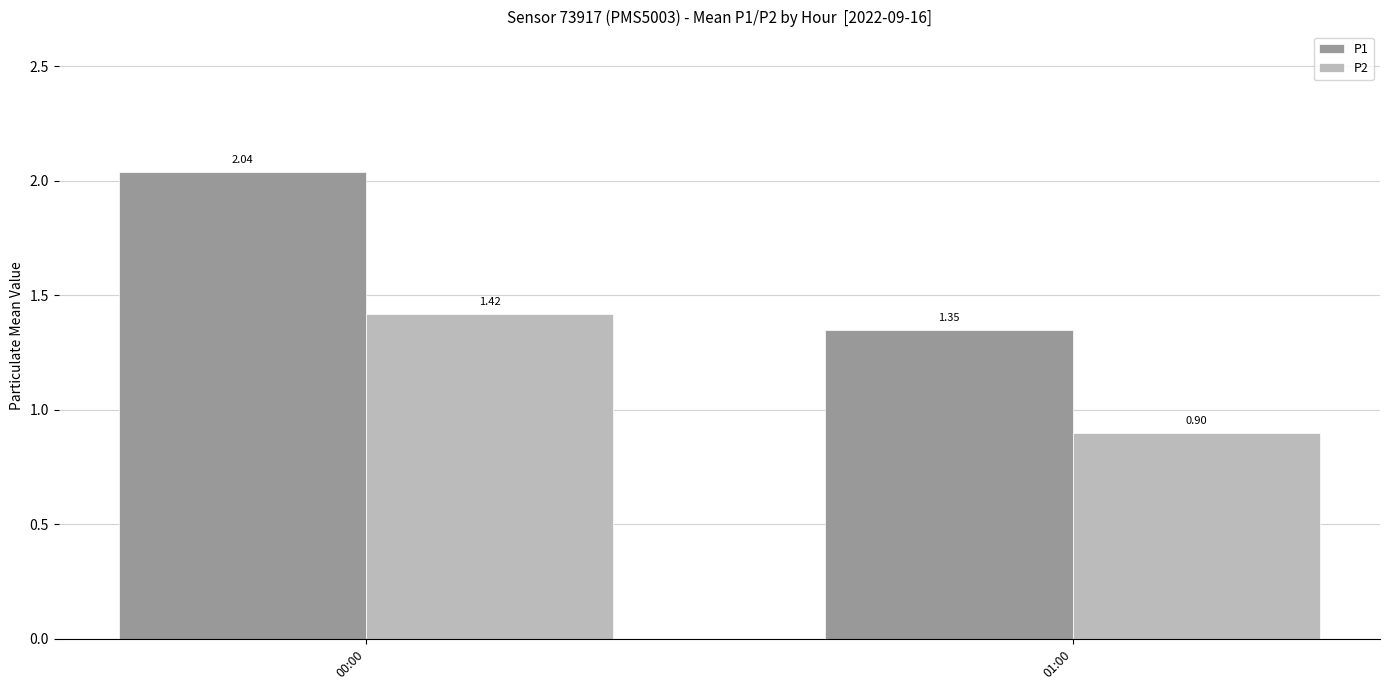

Is the value of P2 at 00:00 greater than the value of P1 at 00:00?

No